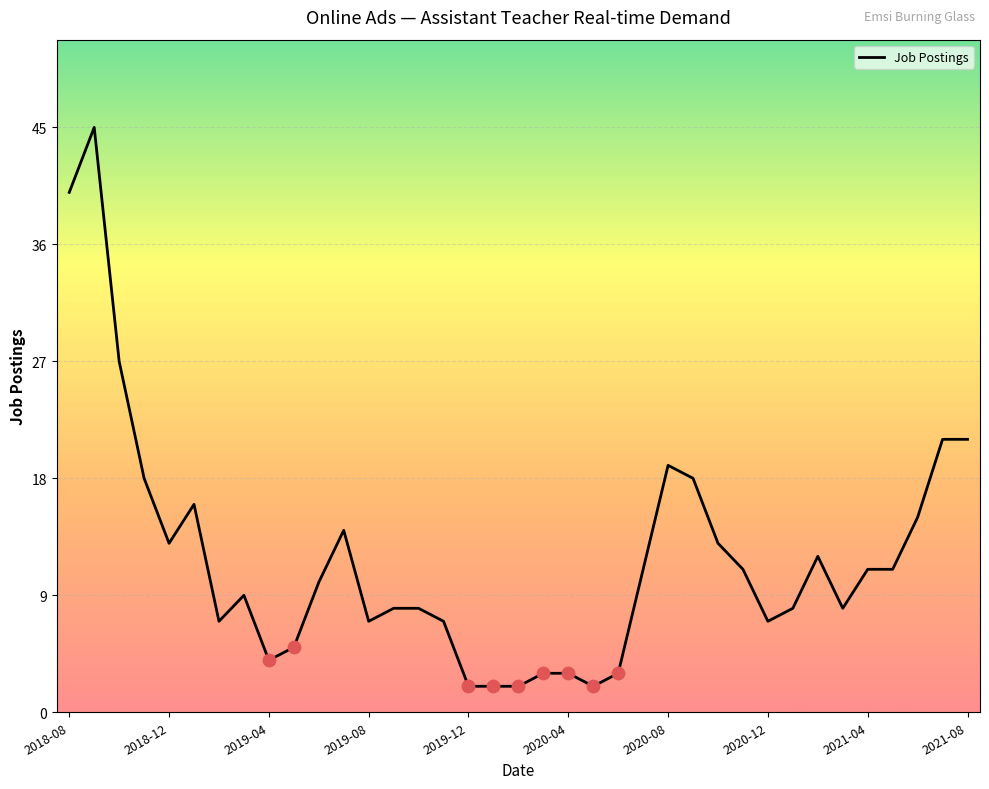

What is the greatest value displayed?

45